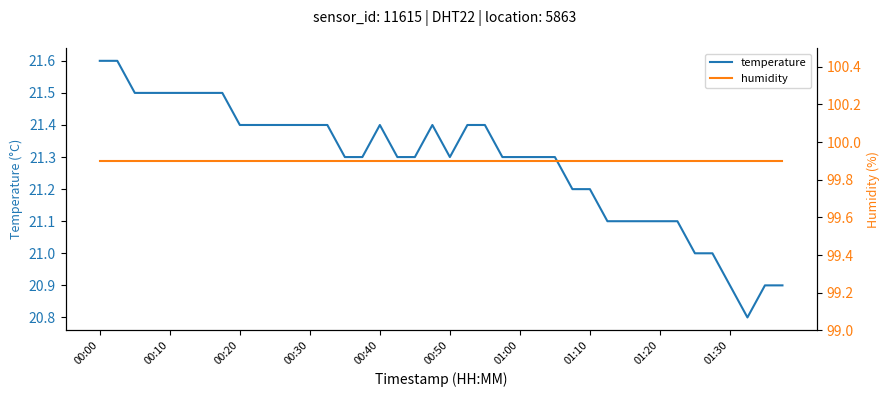

Is it true that temperature equals 9.2 at 01:30?

False